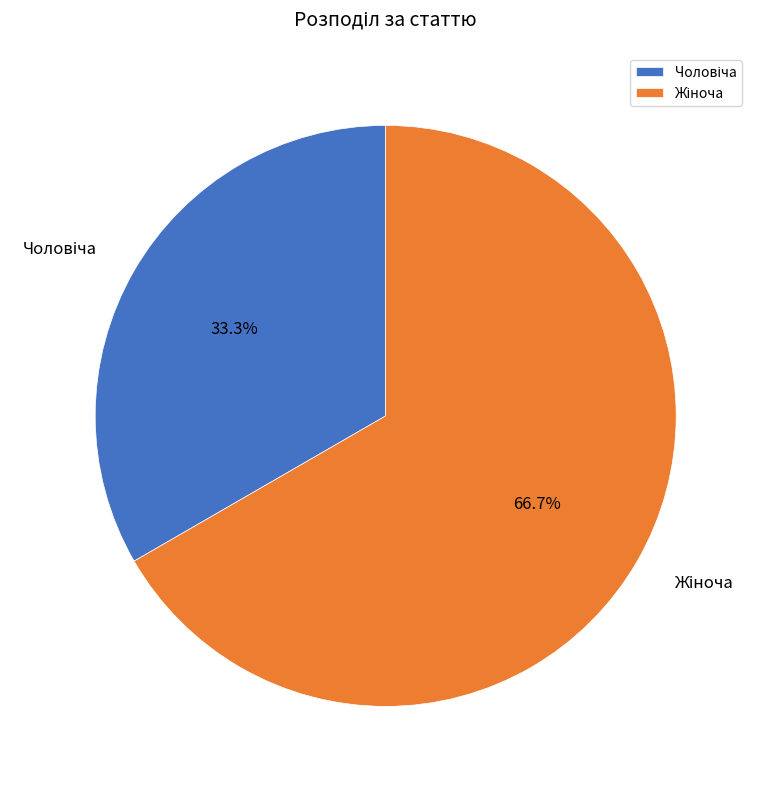

How many slices are in this pie chart?

2